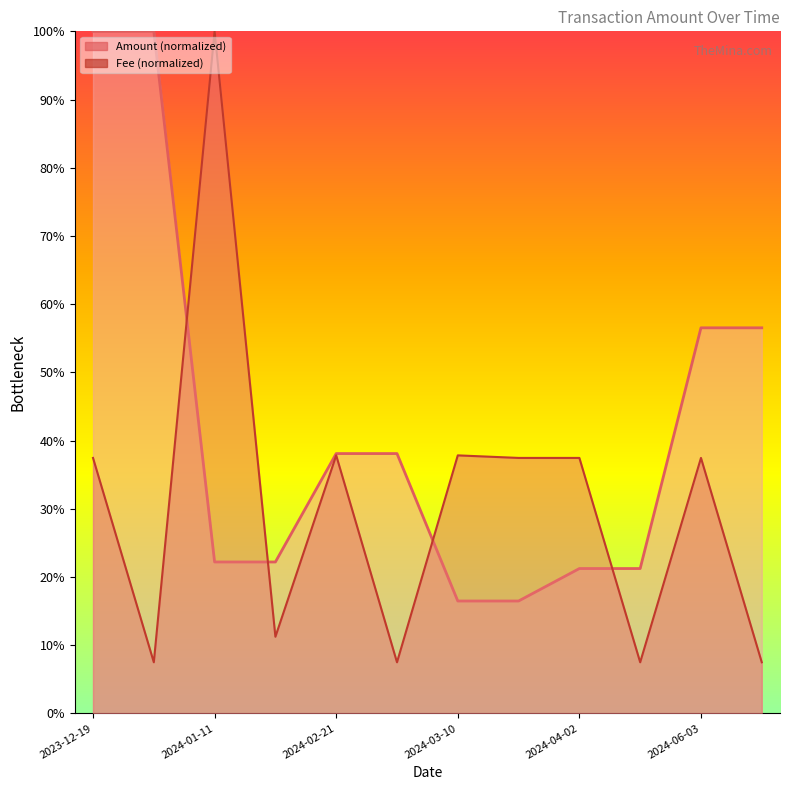

Where is Fee (line) nearest to the value 53?

2024-02-21